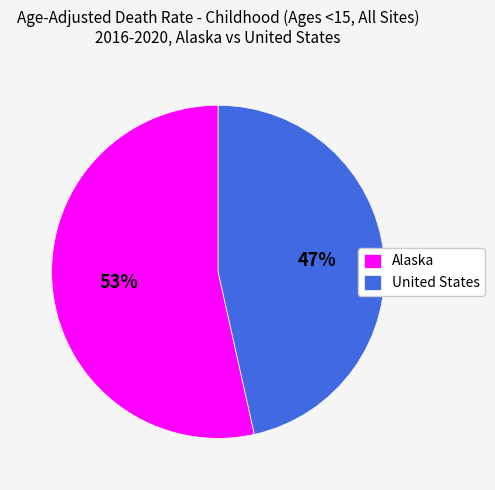

What is the smallest slice in the pie chart?

United States